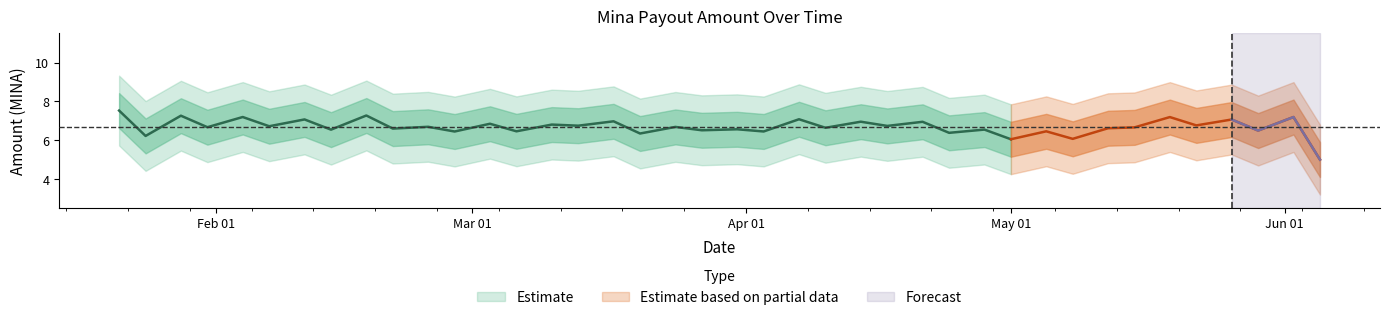

The value at 2024-01-28 is 11.7. True or false?

False